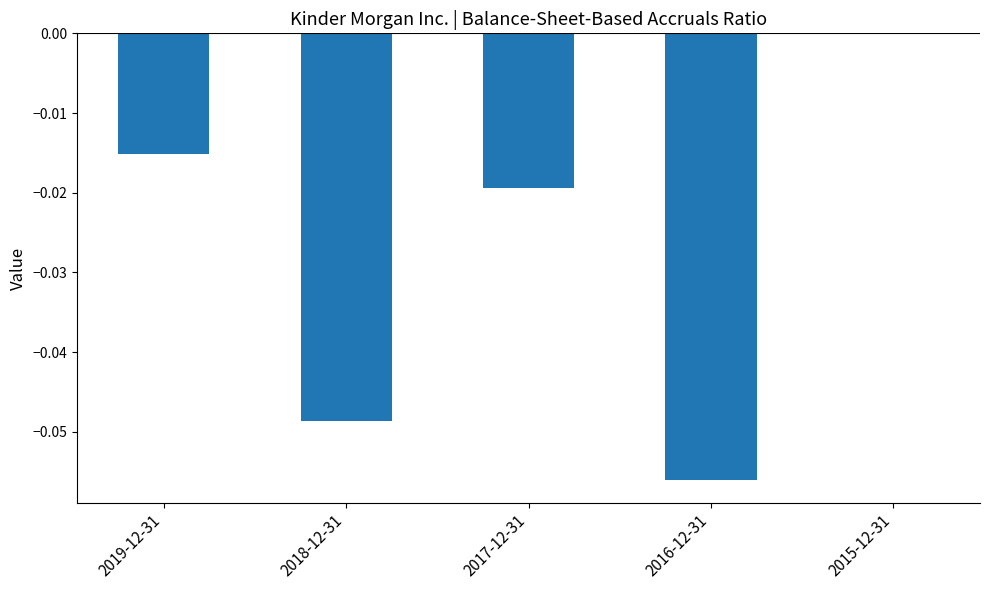

How many data points does each series have?

5